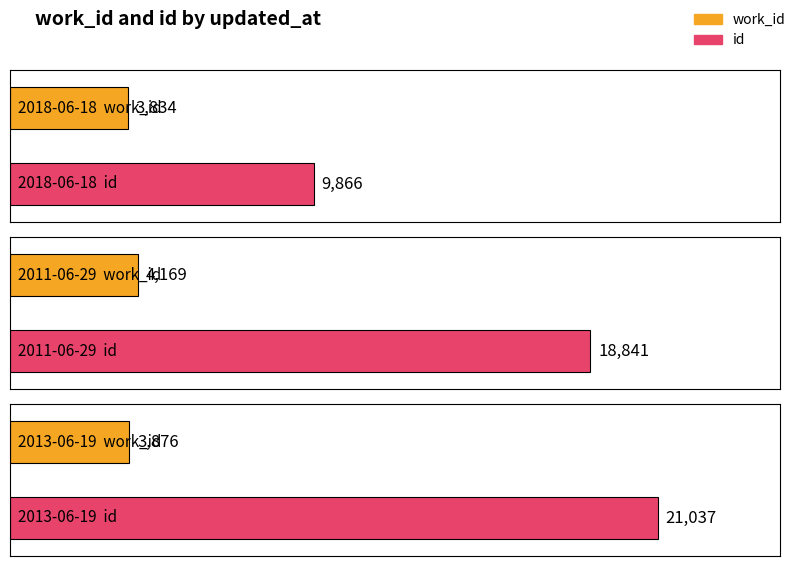

At which category is the sum across all series the highest?

2013-06-19